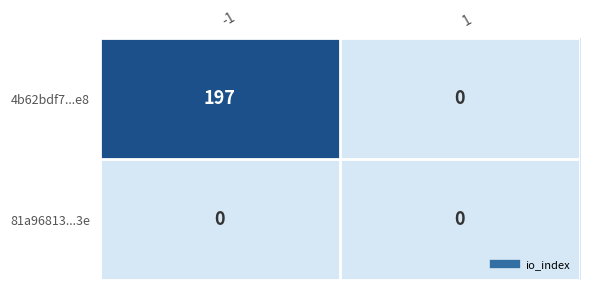

Is the value of 81a96813...3e at 1 greater than the value of 4b62bdf7...e8 at -1?

No